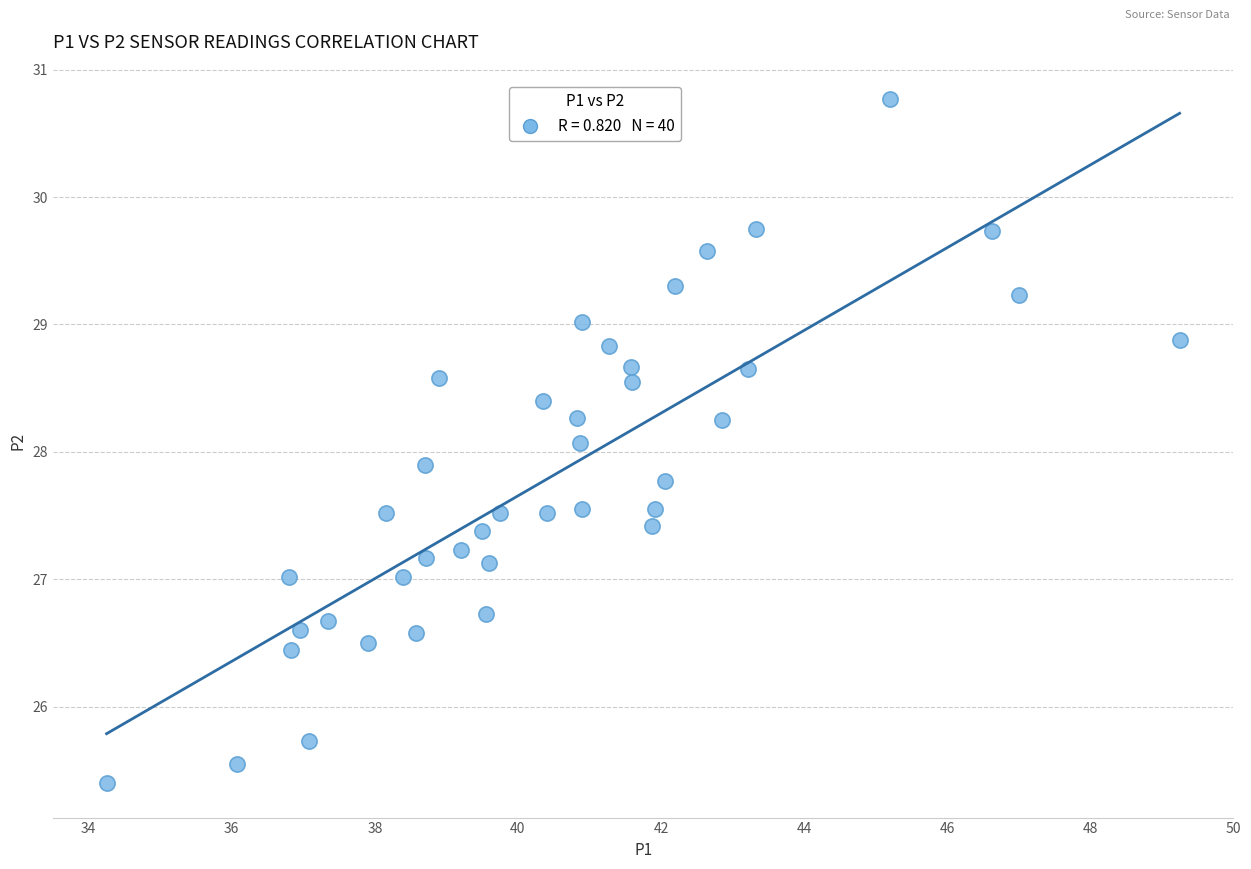

What is the range of X values (max minus min)?

15.0